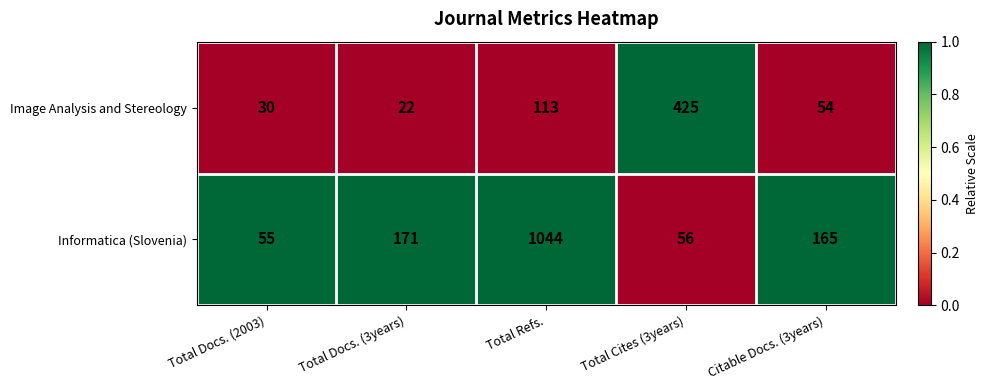

What is the sum of the Image Analysis and Stereology values at Total Cites (3years) and Total Docs. (3years)?

447